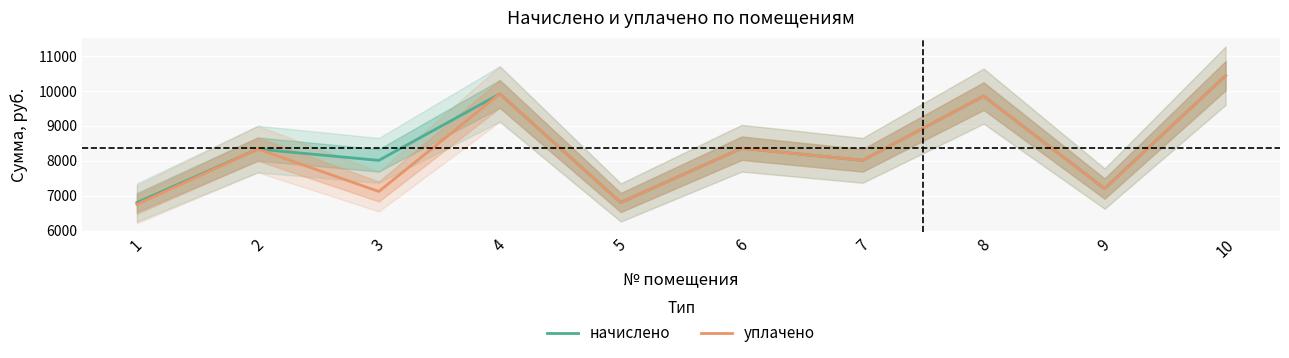

What is the average value of the начислено series?

8372.3